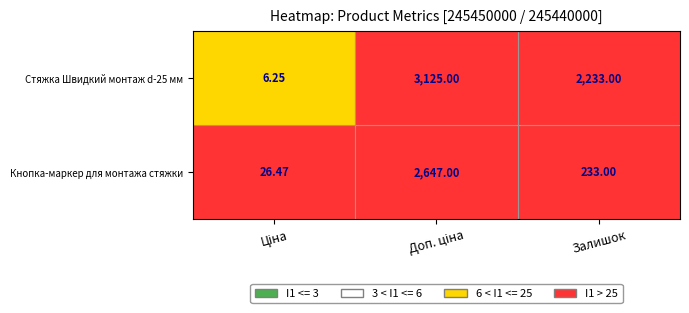

What is the maximum value shown in the chart?

3125.0